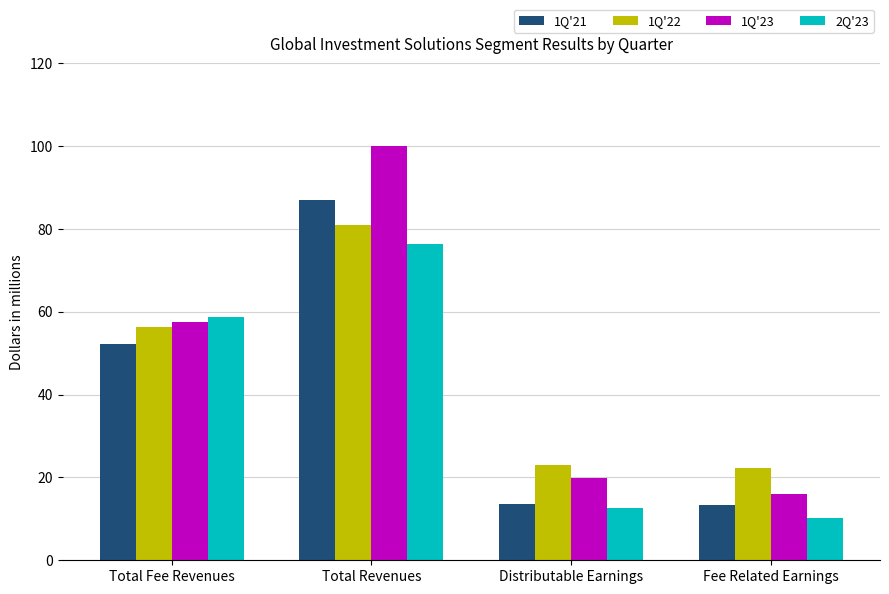

Which series has the largest range (max minus min)?

1Q'23